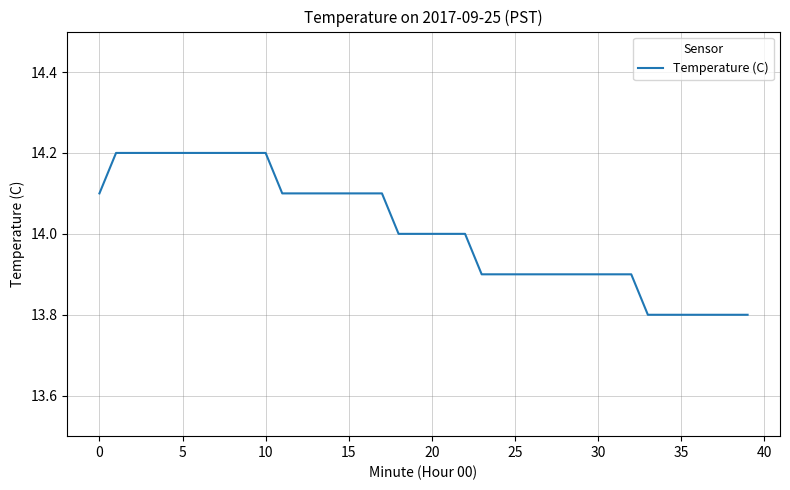

What is the maximum value shown in the chart?

14.2